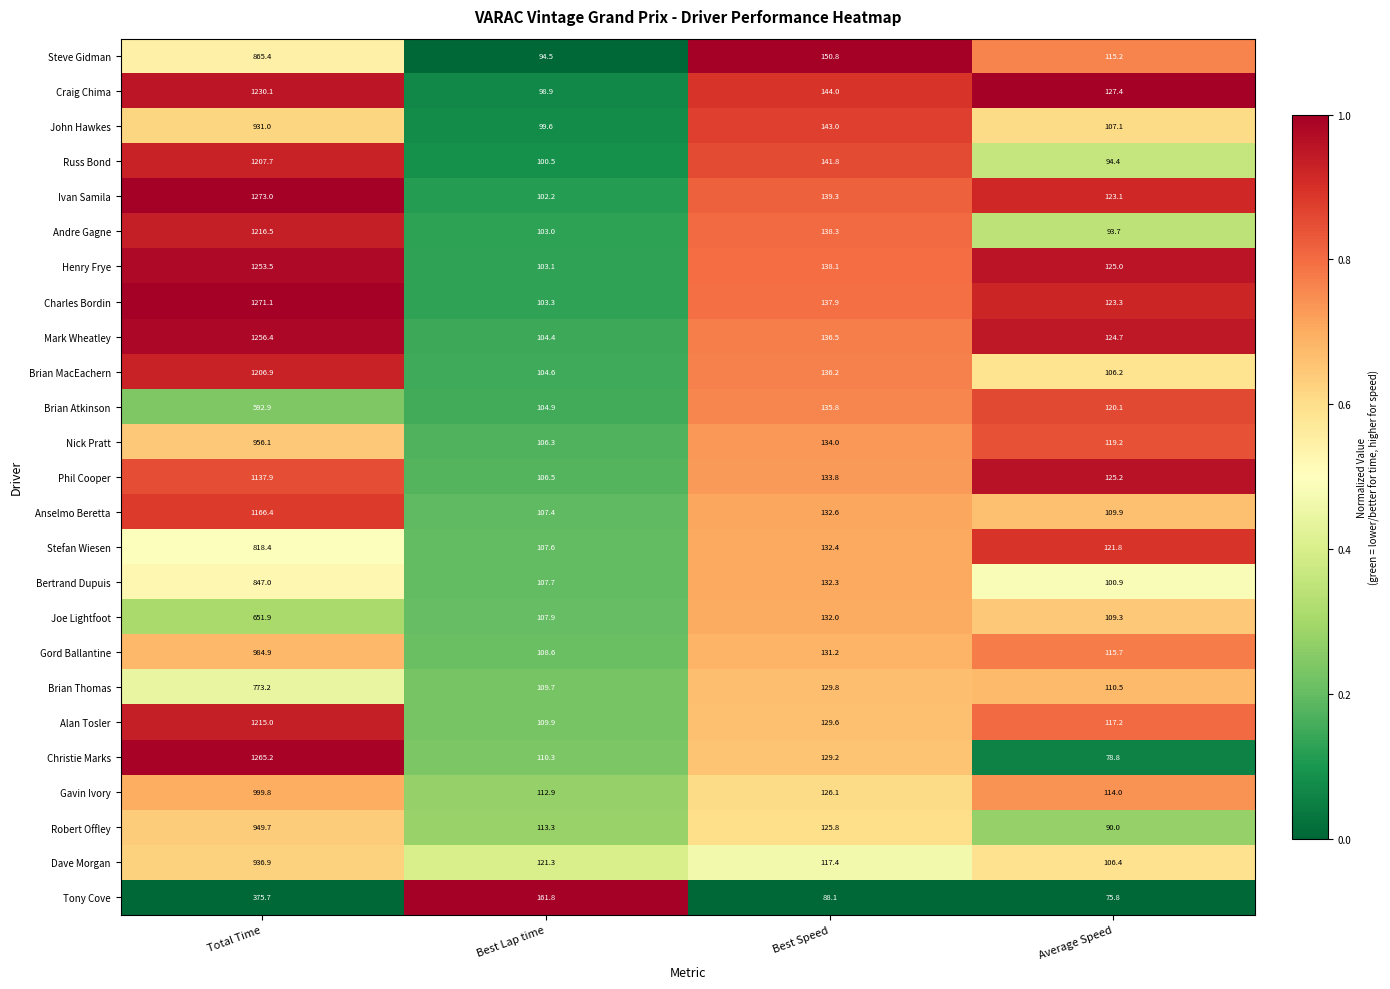

What is the sum of the Andre Gagne values at Best Speed and Best Lap time?

241.3